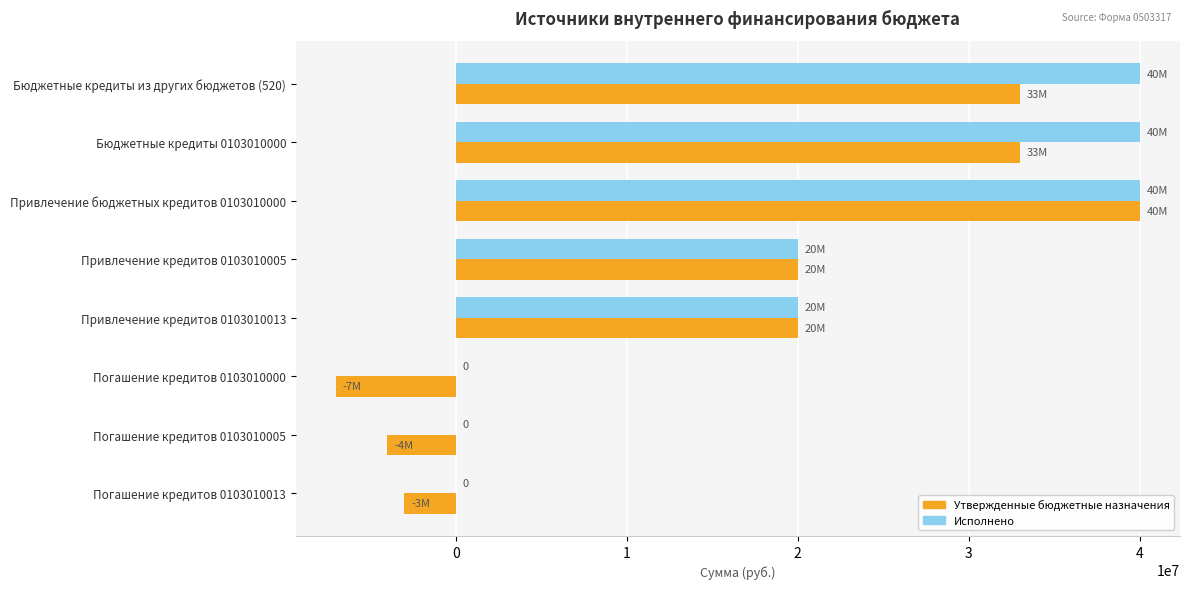

The Утвержденные бюджетные назначения series shows -4745169 at Погашение кредитов 0103010013. True or false?

False